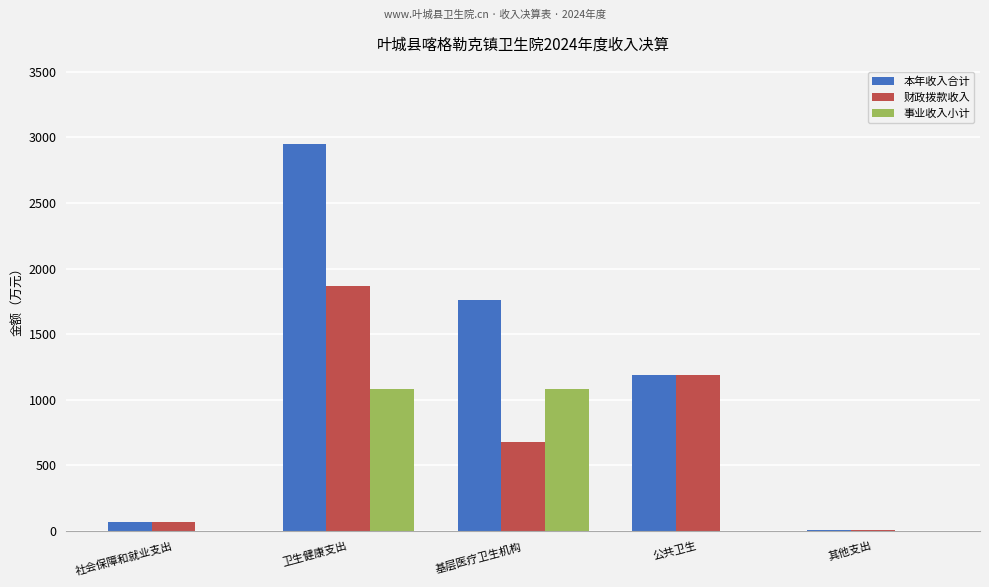

Is it true that 事业收入小计 equals 0.0 at 其他支出?

True